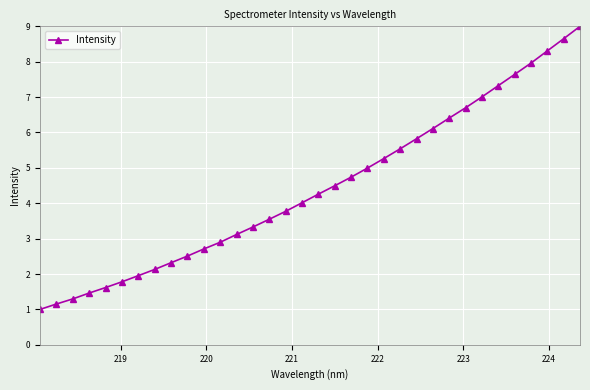

What is the smallest value displayed?

1.0